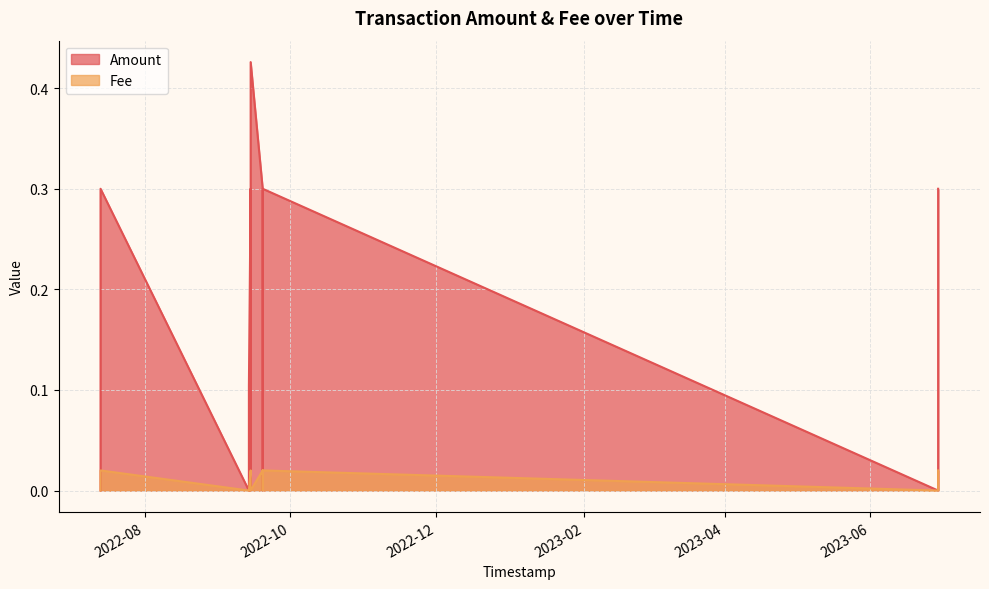

Reading right to left, list all the values displayed in this chart.

Amount: 2023-06-29 11:50:32=0.3	2023-06-29 11:46:04=0.0	2022-09-19 09:51:40=0.3	2022-09-19 09:51:40=0.0	2022-09-19 09:48:51=0.3	2022-09-14 08:47:58=0.4	2022-09-14 08:47:58=0.0	2022-09-14 08:44:47=0.3	2022-09-13 15:09:05=0.1	2022-09-13 15:04:05=0.0	2022-07-13 10:52:28=0.3	2022-07-13 10:48:32=0.0
Fee: 2023-06-29 11:50:32=0.0	2023-06-29 11:46:04=0.0	2022-09-19 09:51:40=0.0	2022-09-19 09:51:40=0.0	2022-09-19 09:48:51=0.0	2022-09-14 08:47:58=0.0	2022-09-14 08:47:58=0.0	2022-09-14 08:44:47=0.0	2022-09-13 15:09:05=0.0	2022-09-13 15:04:05=0.0	2022-07-13 10:52:28=0.0	2022-07-13 10:48:32=0.0